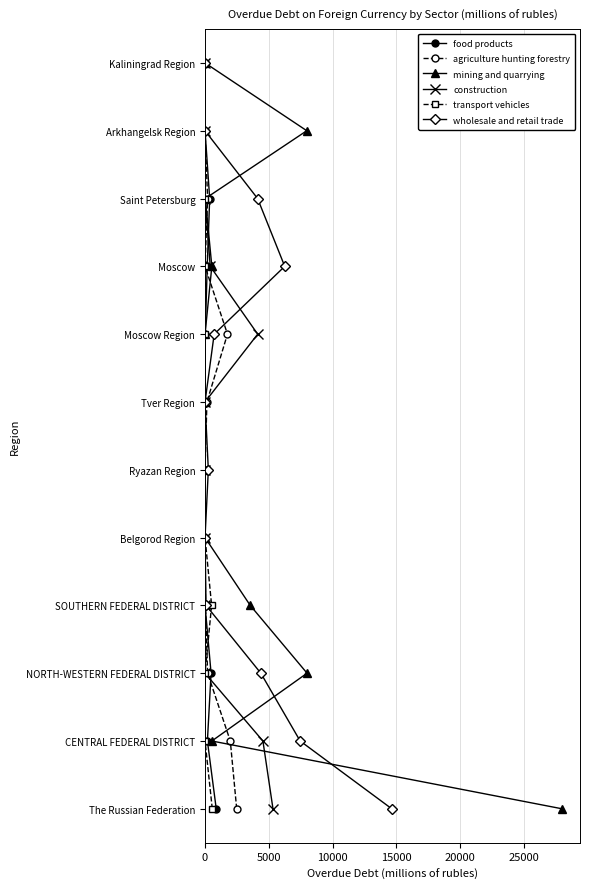

What are all the series names shown in the legend?

food products, agriculture hunting forestry, mining and quarrying, construction, transport vehicles, wholesale and retail trade